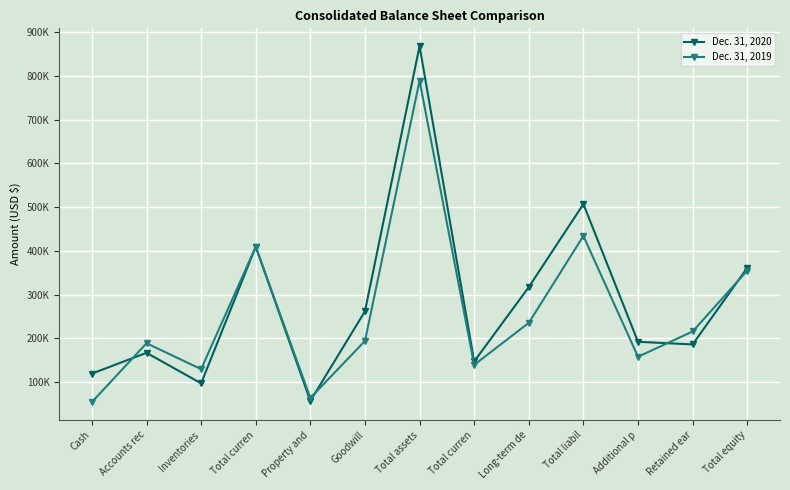

What is the total value across all series at Long-term de?

552558